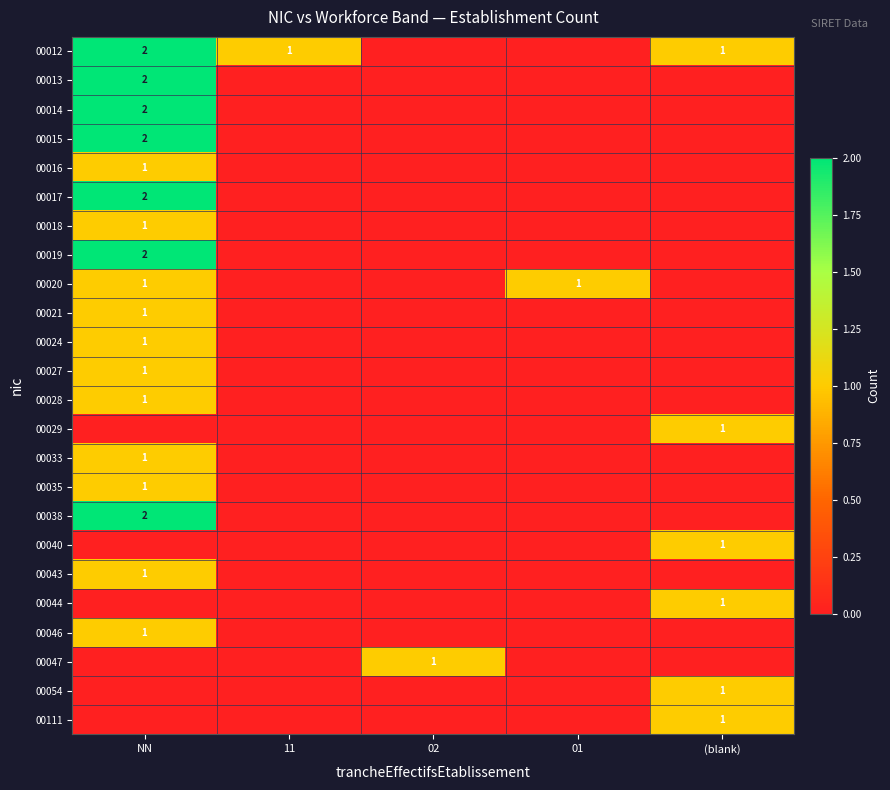

The 00019 series shows 1 at NN. True or false?

False